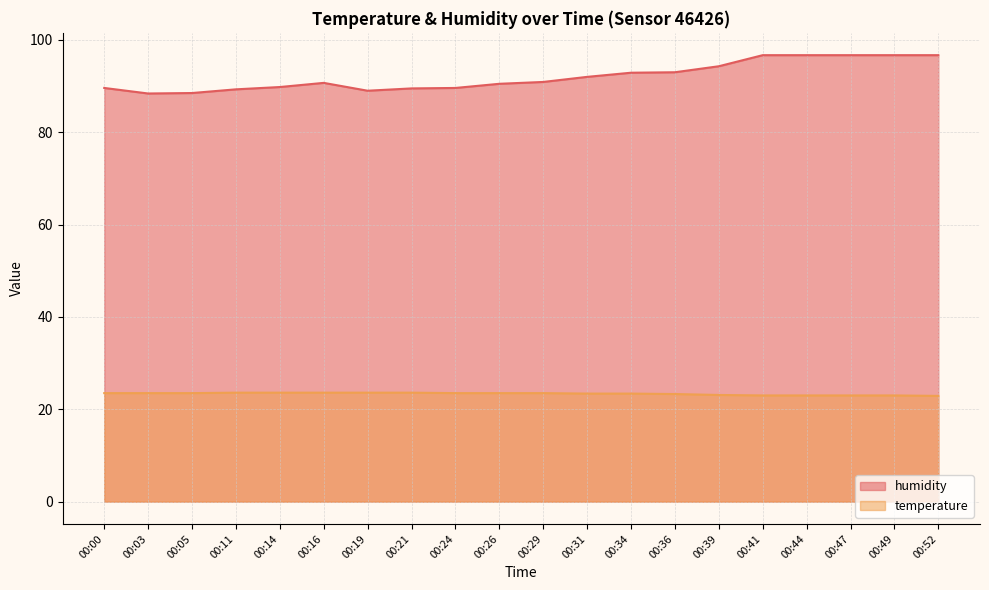

Does the chart display data point markers on the line(s)?

No